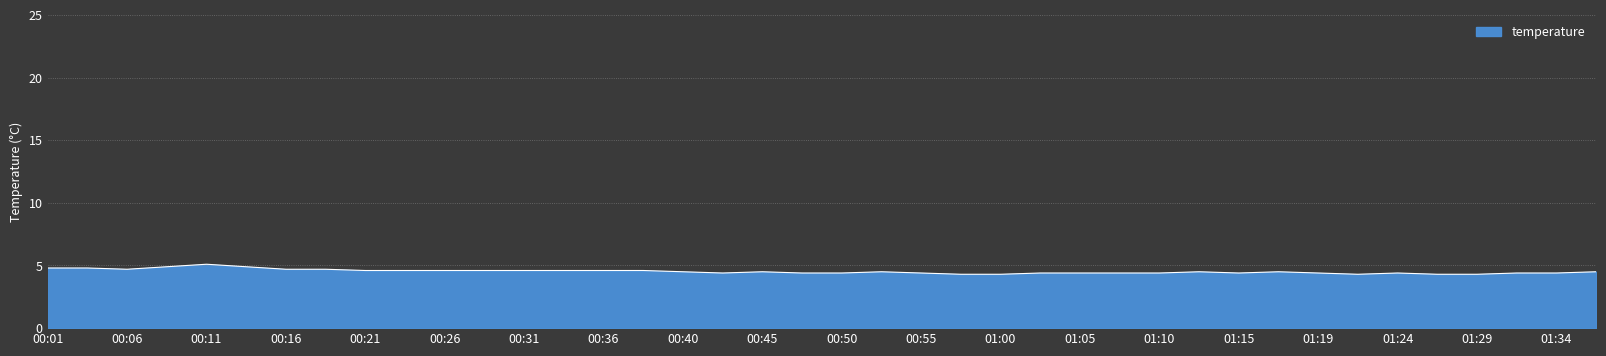

What is the difference between the maximum and minimum values?

0.8